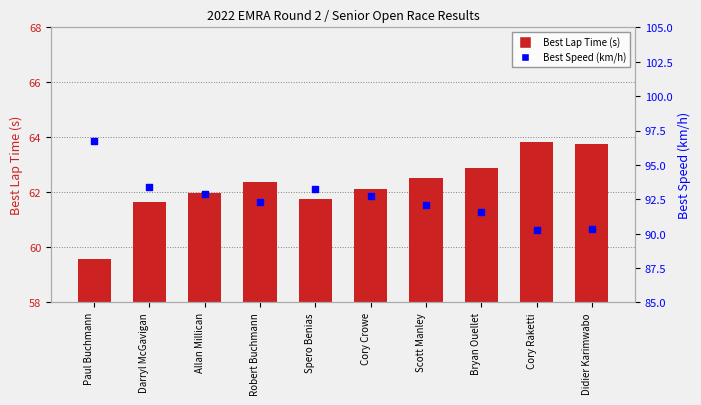

What are all the series names shown in the legend?

Best Lap Time (s), Best Speed (km/h)